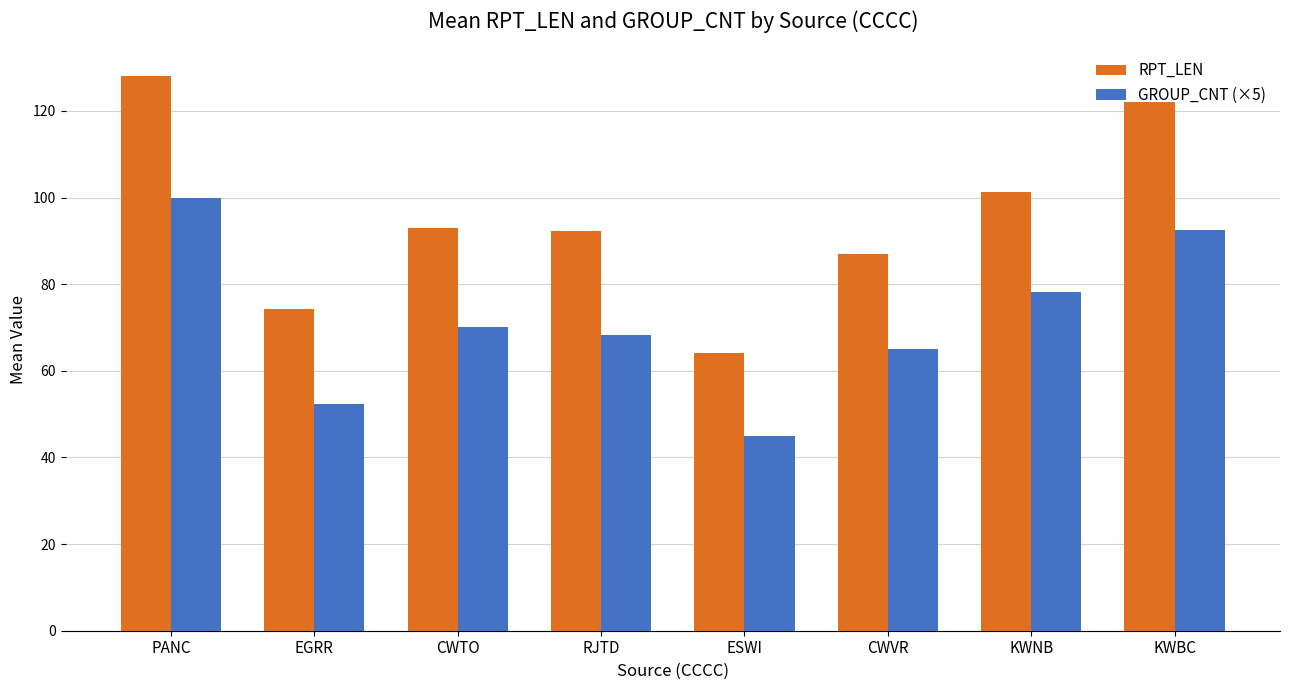

Is it true that GROUP_CNT (×5) equals 45.0 at ESWI?

True